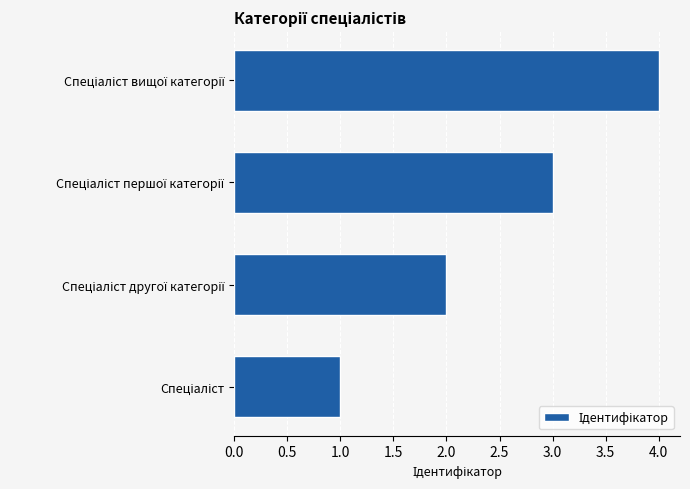

What is the maximum value shown in the chart?

4